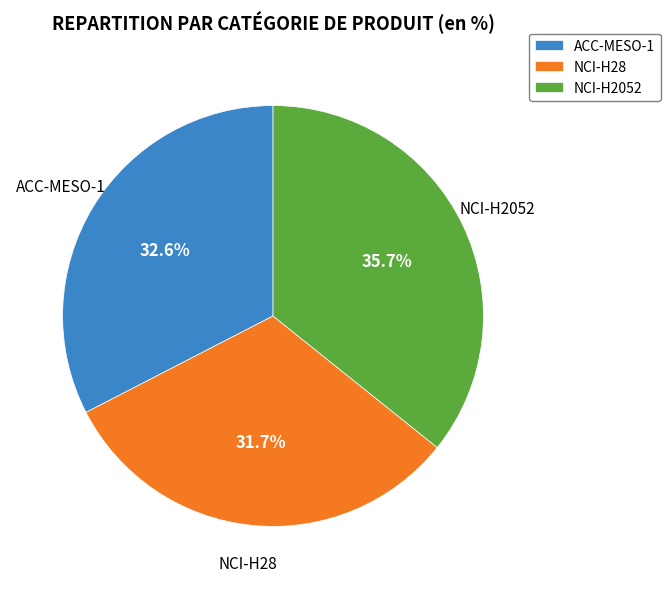

Is there any slice that represents more than half of the pie?

No